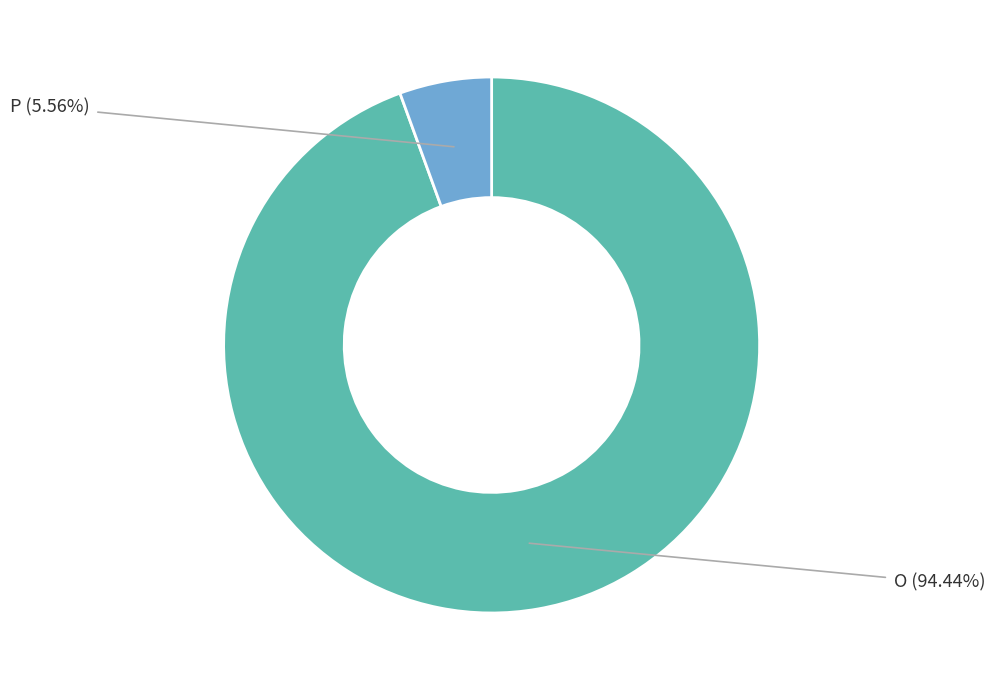

The O slice represents 99% of the pie. True or false?

False